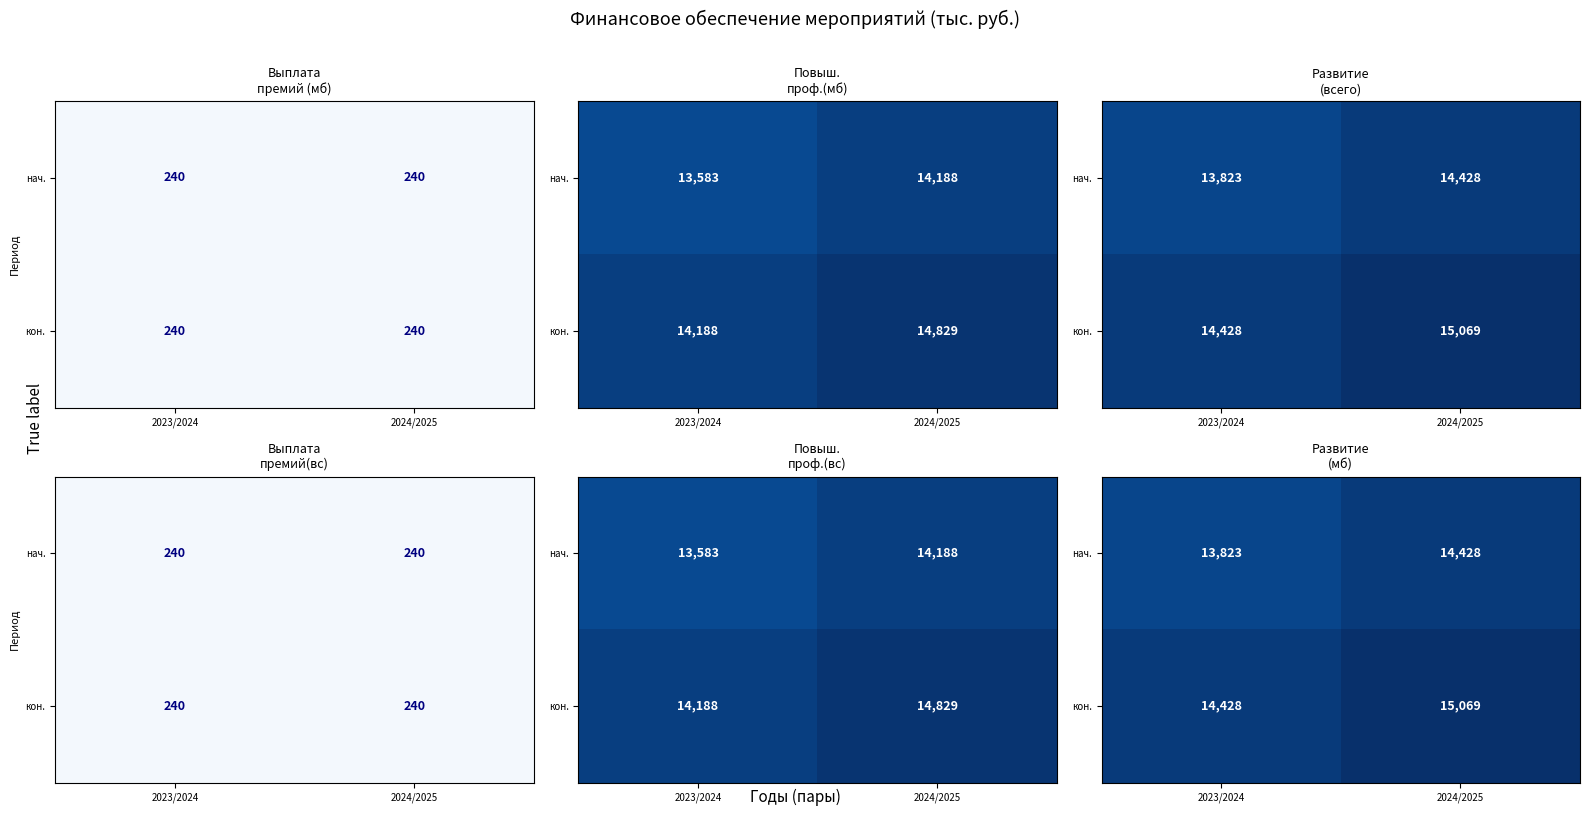

The кон. series shows 24010.5 at 2024/2025. True or false?

False